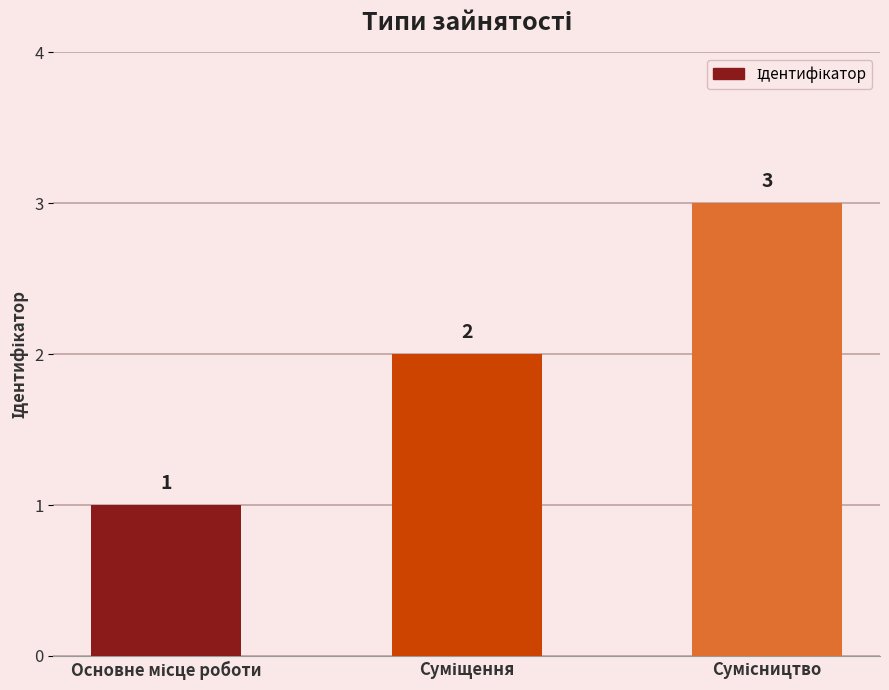

Count the values in the range 1 to 3.

3